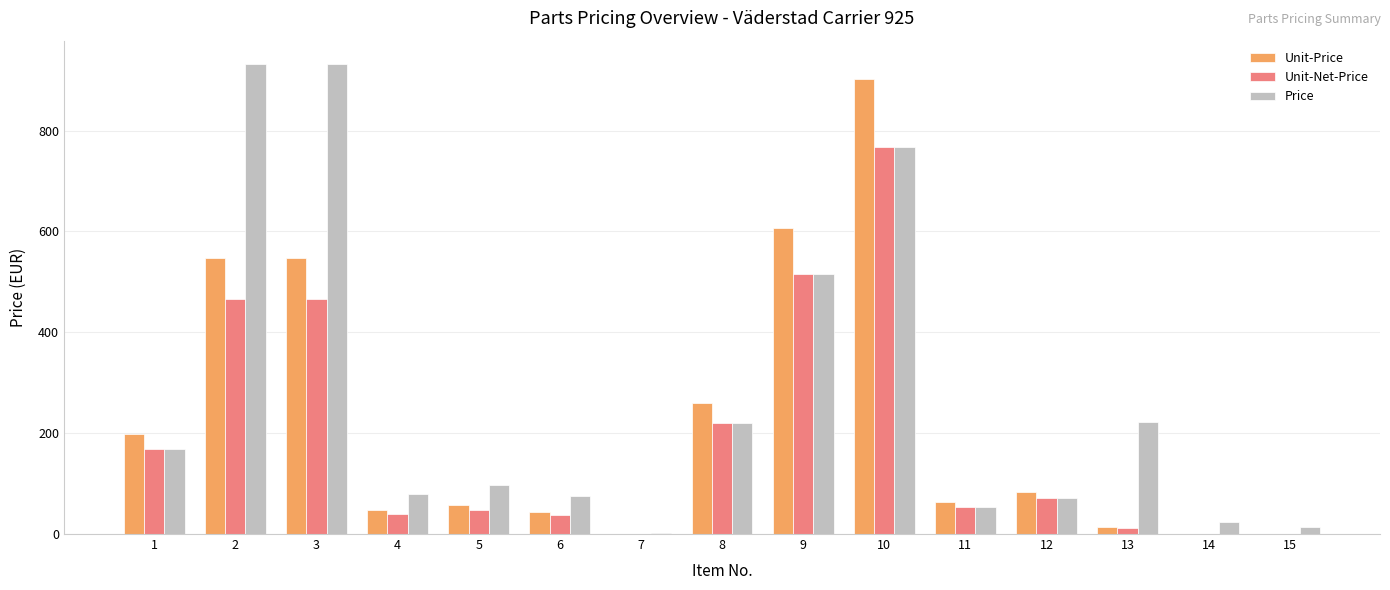

What is the spread (max minus min) of values at 4?

39.7